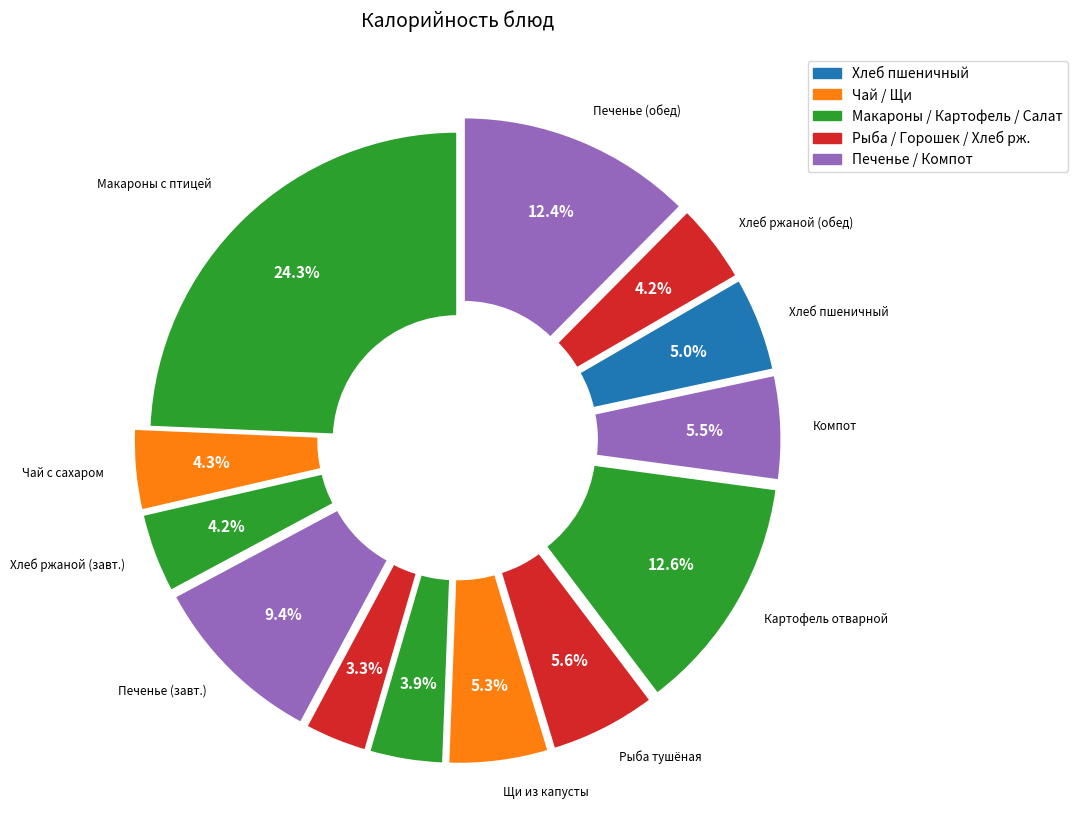

How many segments does this pie chart have?

13